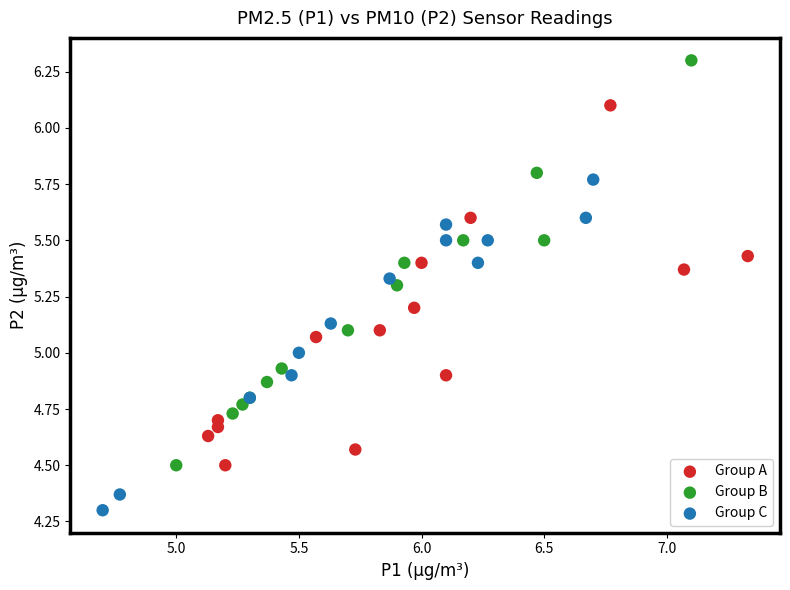

What are all the series names shown in the legend?

Group A, Group B, Group C